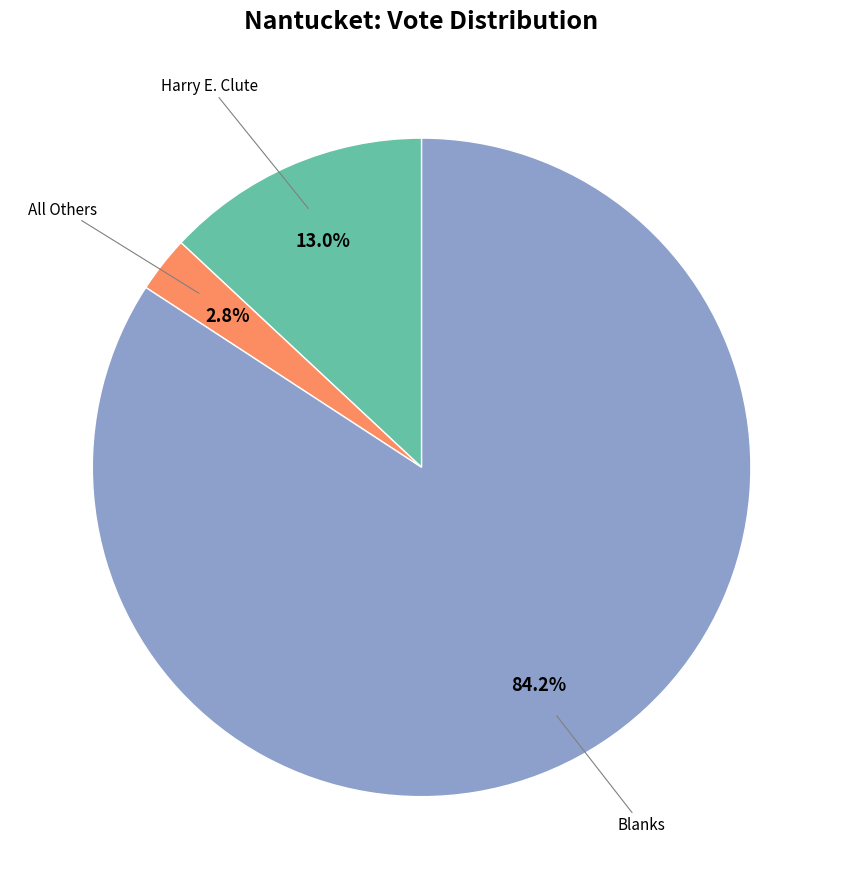

Does any single category account for the majority?

Yes